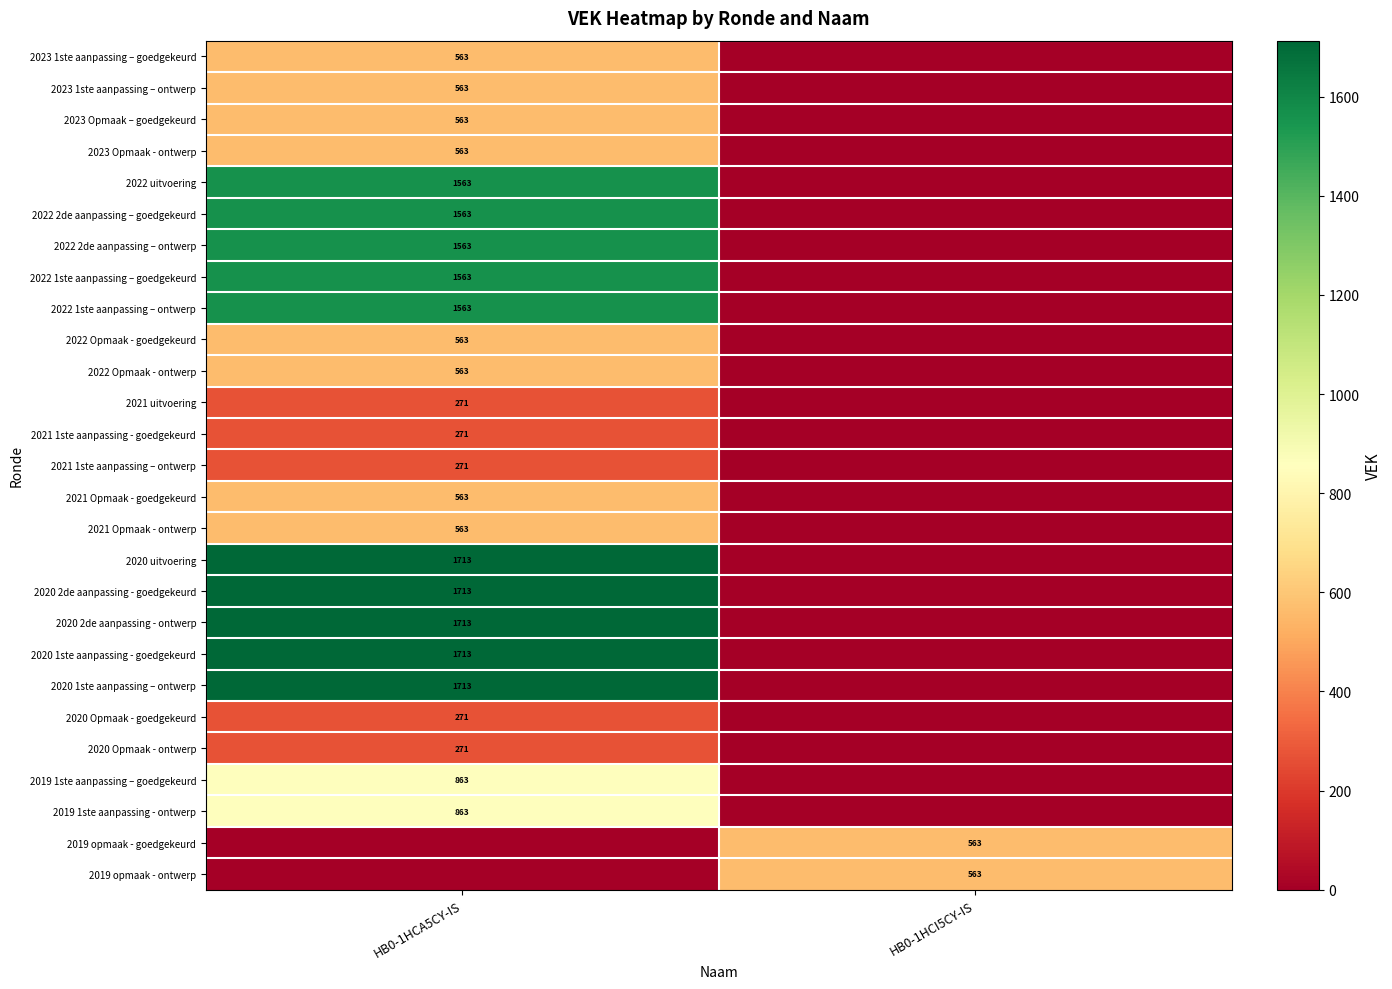

The value of 2019 opmaak - ontwerp at HB0-1HCI5CY-IS is 202. True or false?

False